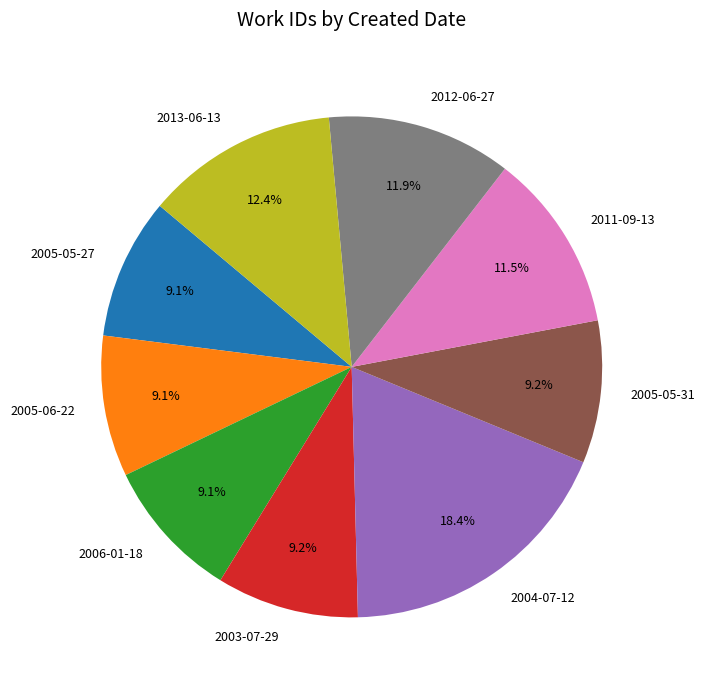

Count the number of slices in the pie.

9